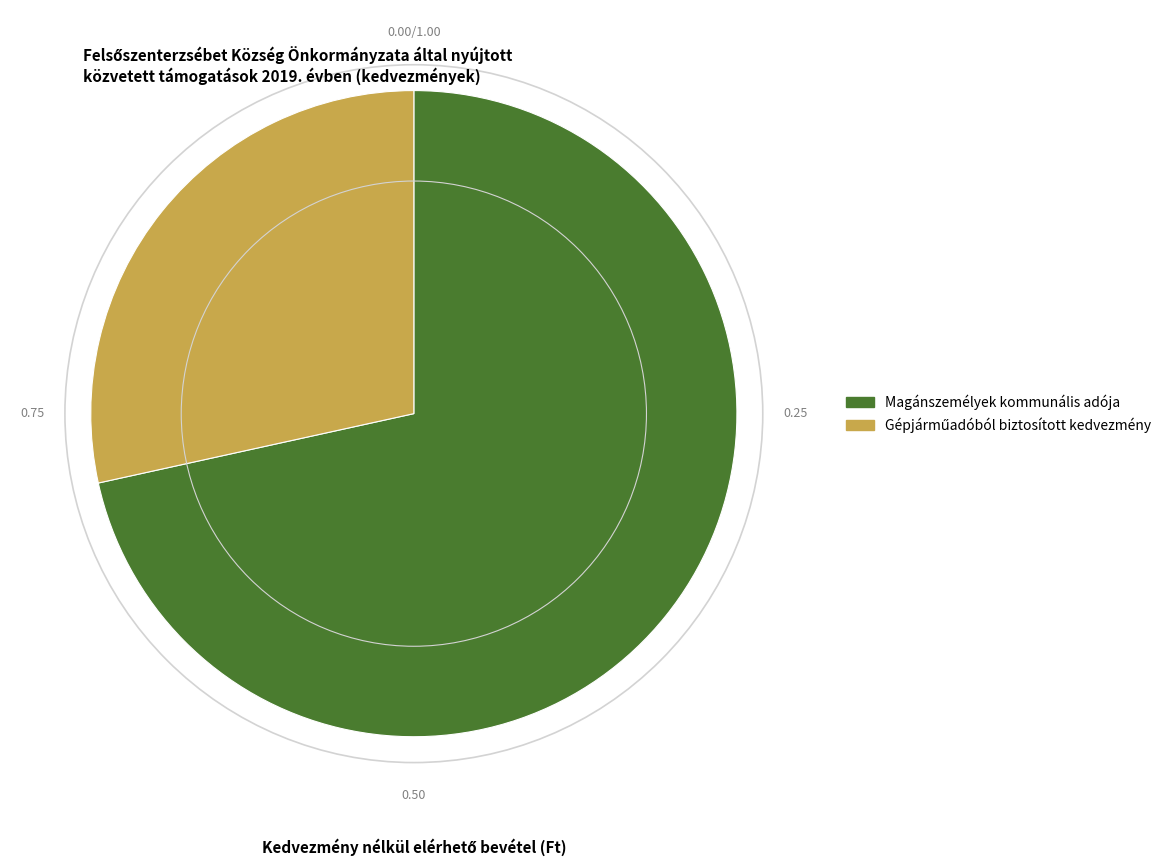

Which slice is the largest?

Magánszemélyek kommunális adója